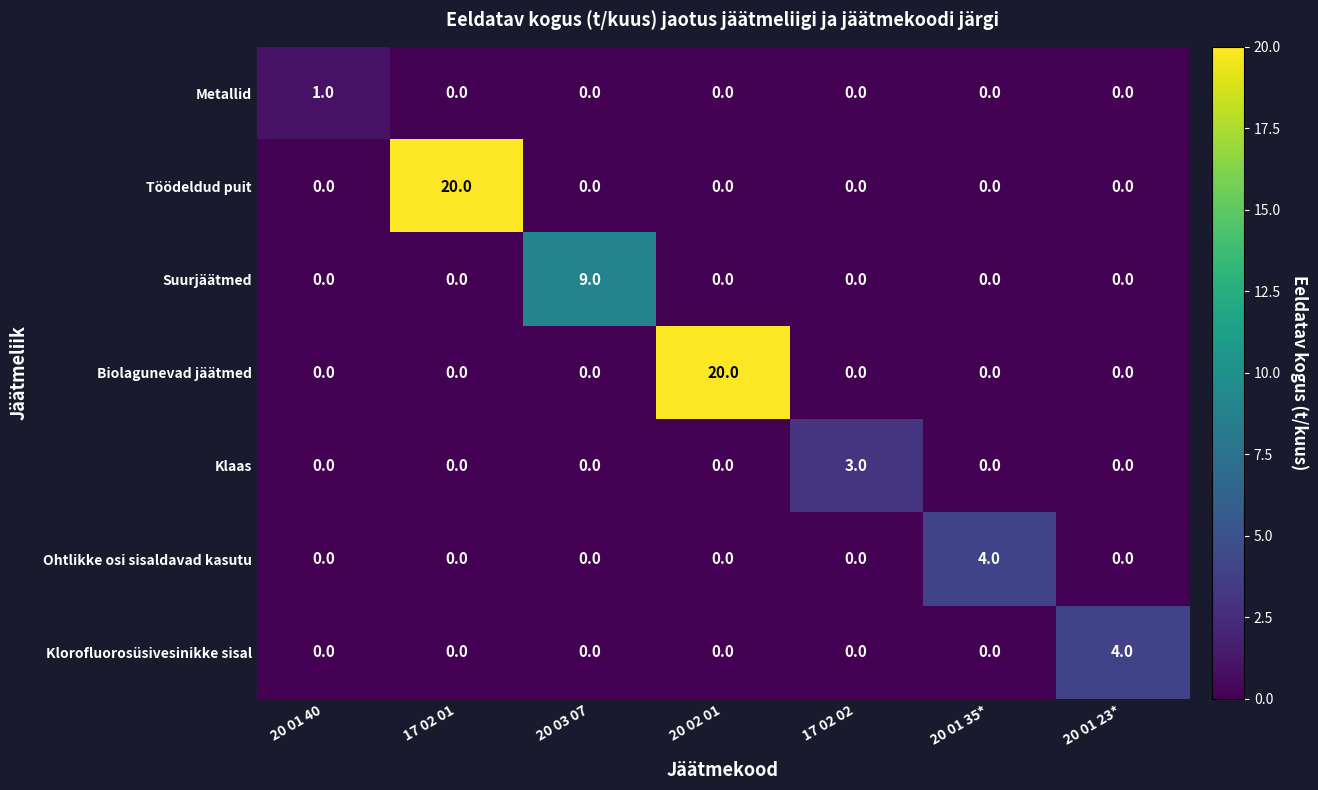

Count the Metallid values in the range 0 to 1.

7